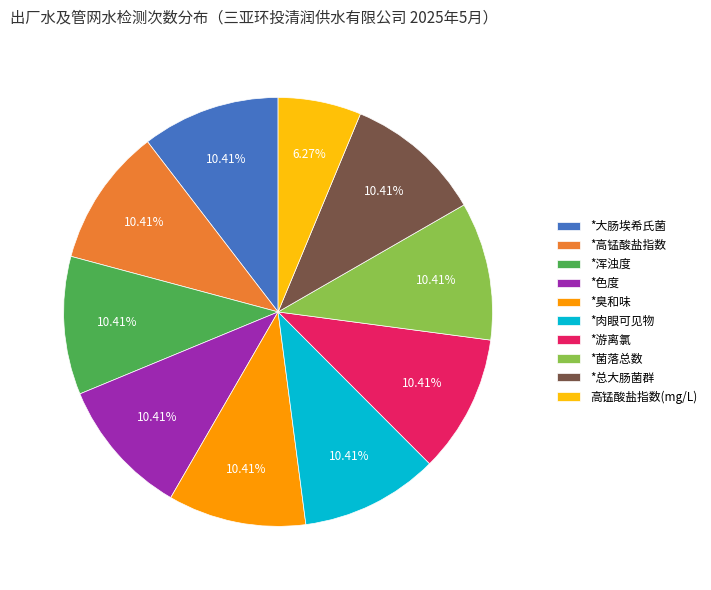

To the nearest percent, what percentage of the pie is *臭和味?

10%